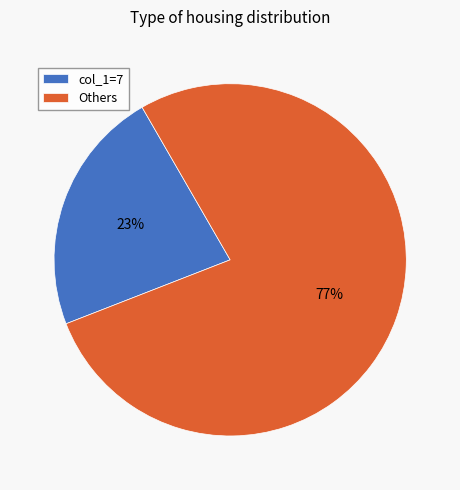

Rank the categories by value from highest to lowest.

Others, col_1=7